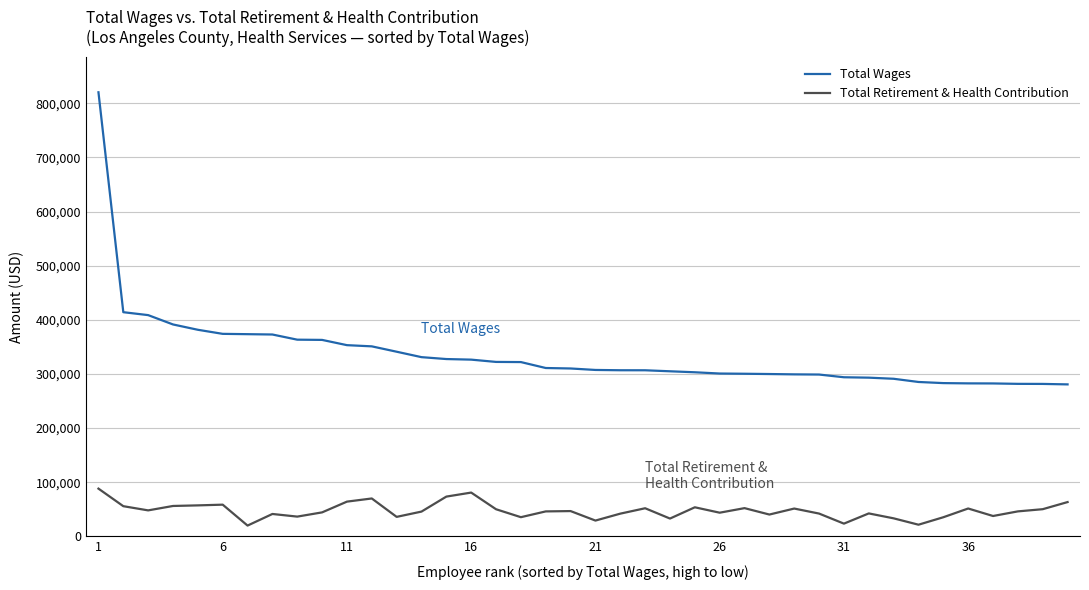

What is the sum of all Total Retirement & Health Contribution values?

1893130